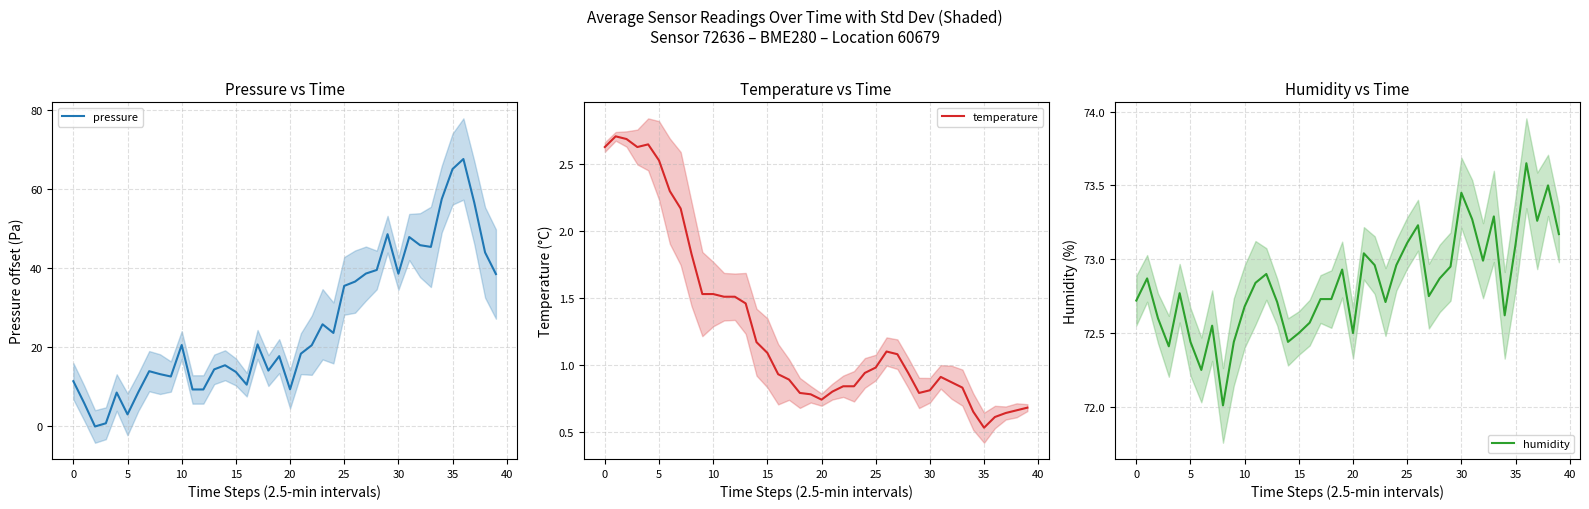

What is the difference between the second highest and second lowest values in the humidity series?

1.2